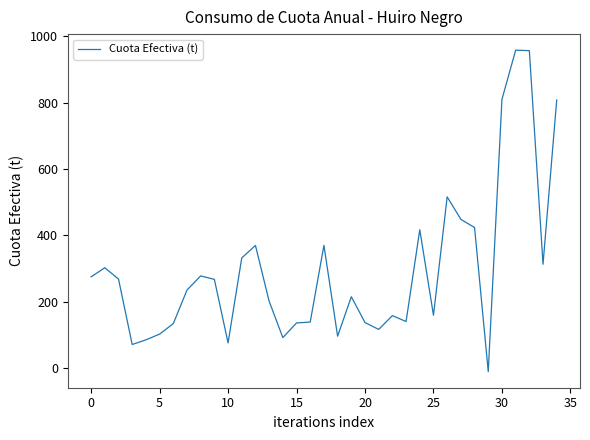

How many values are above zero?

34